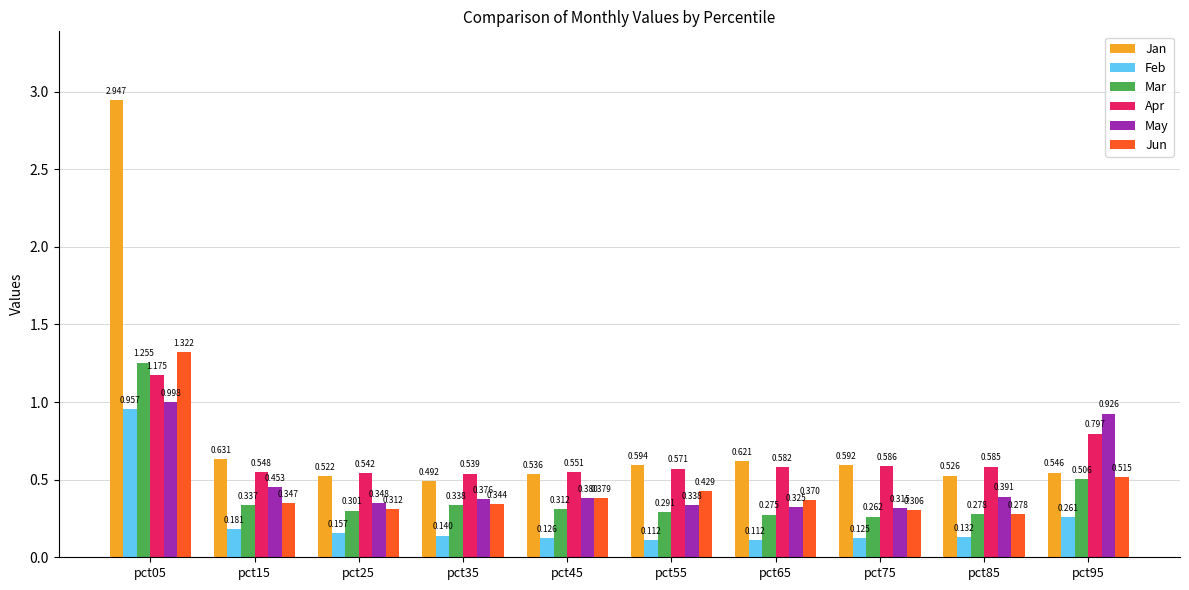

At pct45, list the series in order from largest to smallest.

Apr, Jan, May, Jun, Mar, Feb